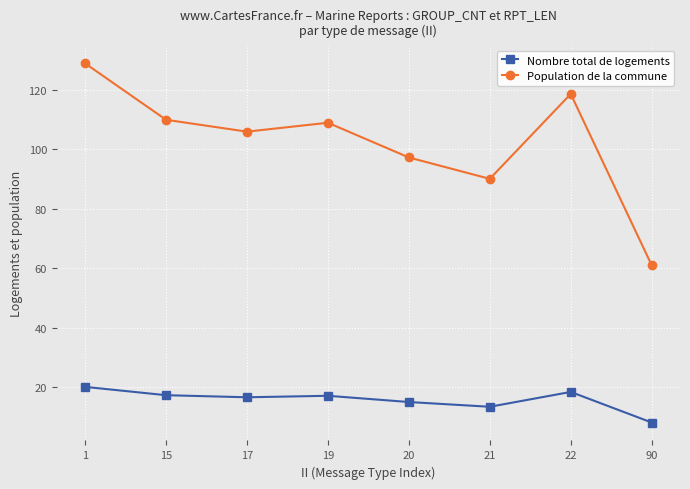

What is the maximum value for Nombre total de logements?

20.0